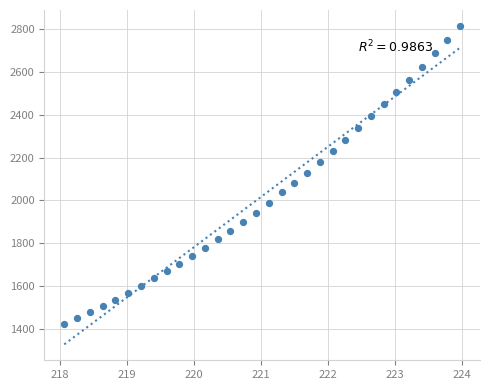

What is the range of X values (max minus min)?

5.9